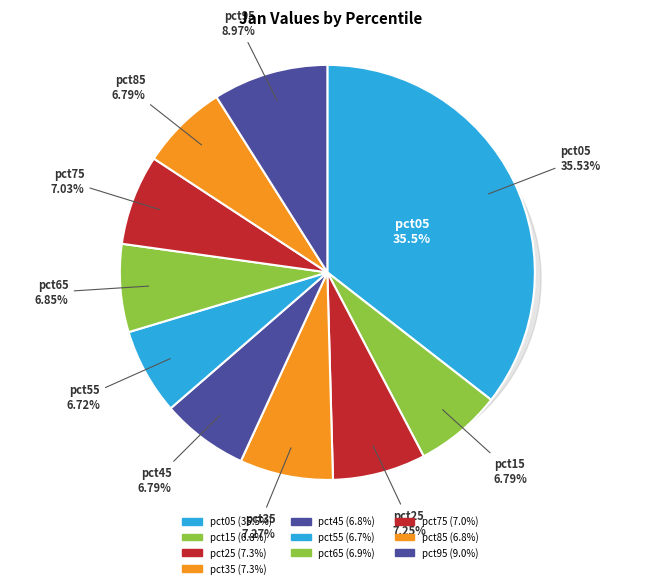

How many segments does this pie chart have?

10